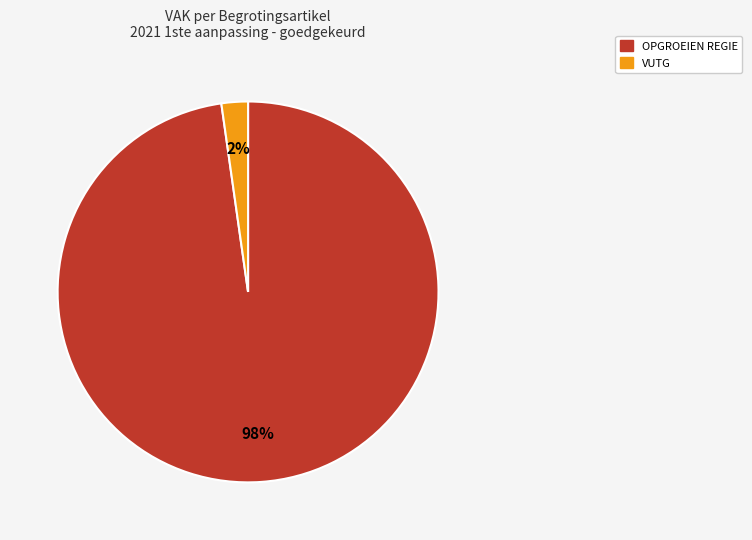

To the nearest percent, what is the difference between the largest and smallest slice percentages?

96%